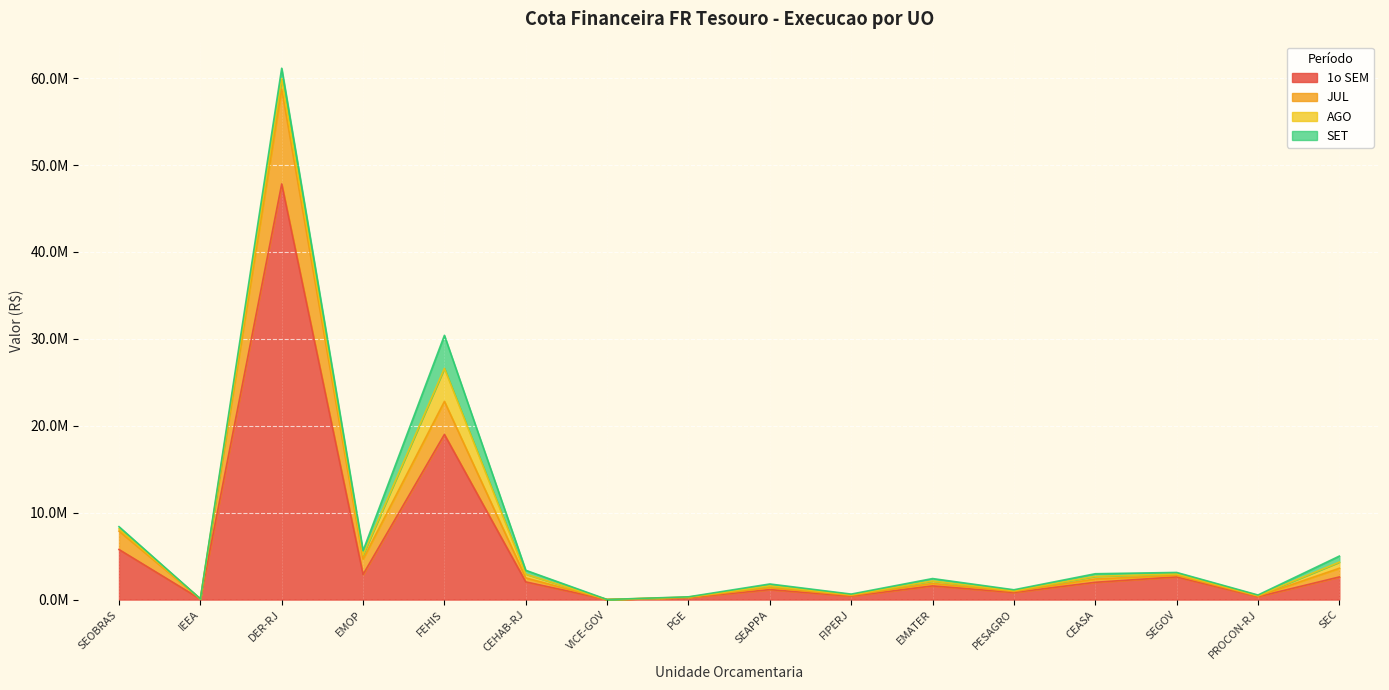

What are all the series names shown in the legend?

1o SEM, JUL, AGO, SET